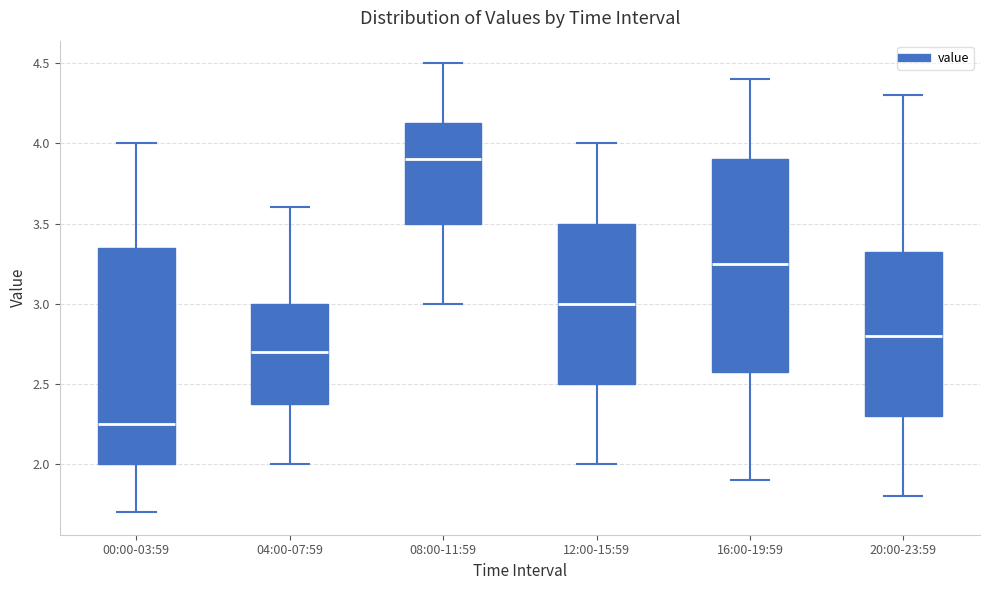

Which box's median line is the highest?

08:00-11:59